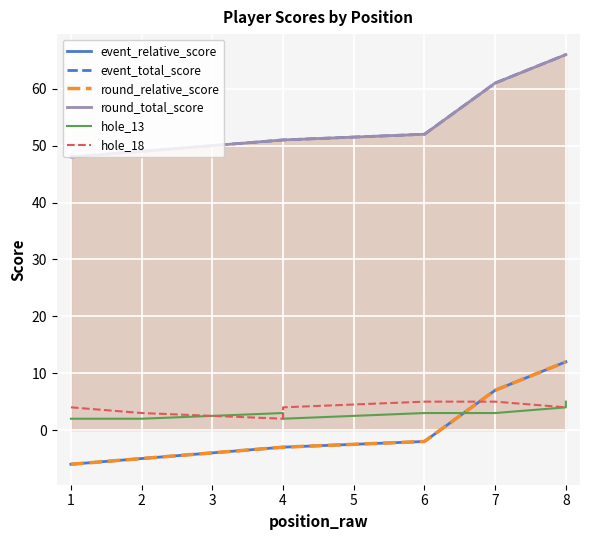

True or false: hole_18 has a value of 6 at 4.

False